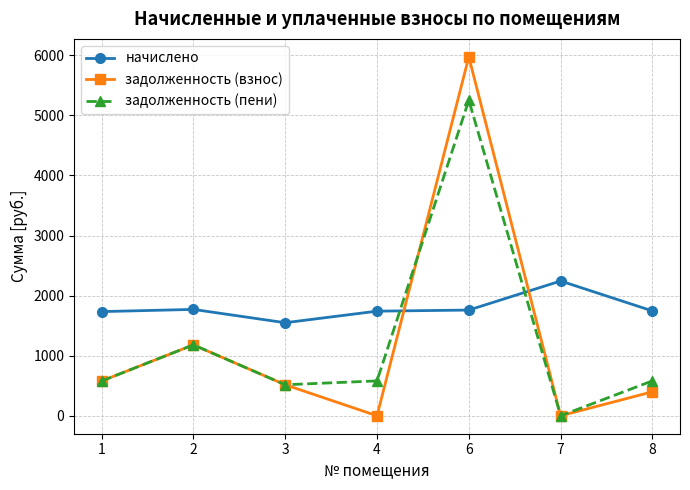

The value of задолженность (взнос) at 2 is 1180.5. True or false?

True